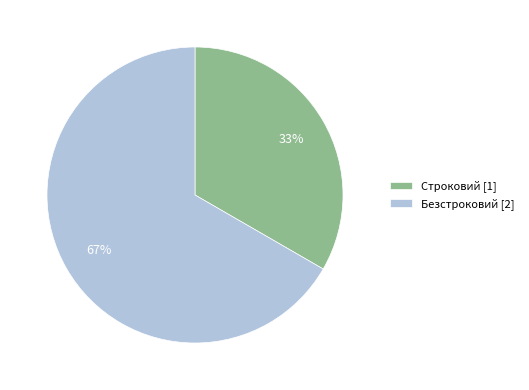

To the nearest percent, what is the average slice percentage?

50%